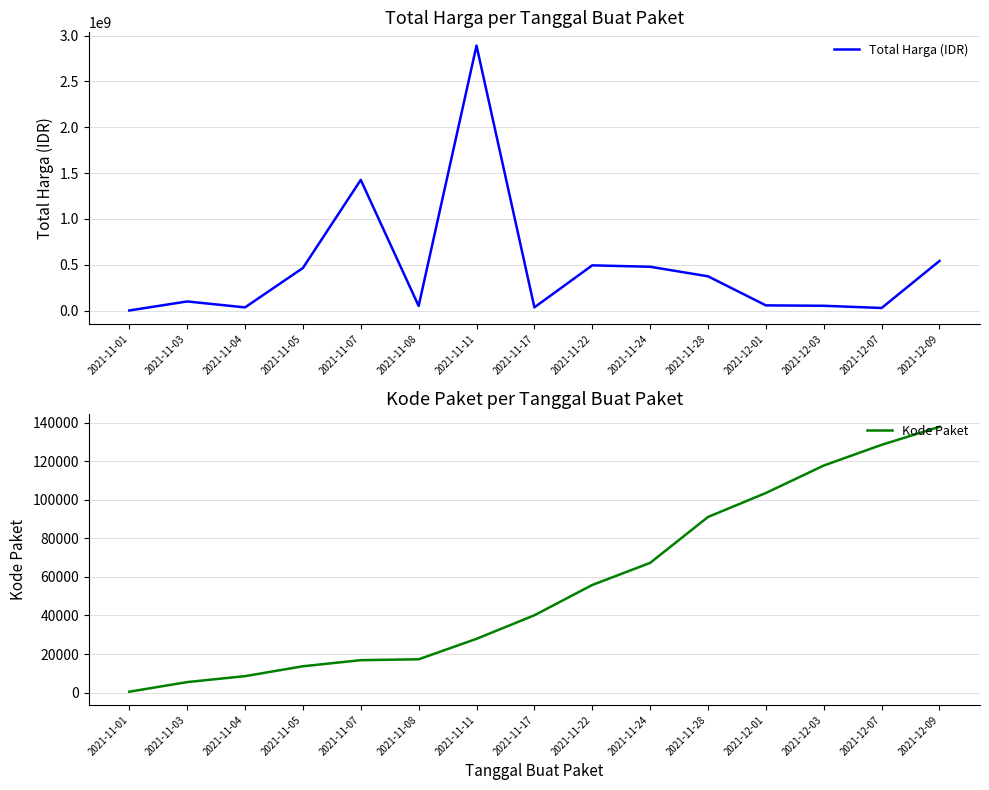

What are all the series names shown in the legend?

Total Harga (IDR), Kode Paket